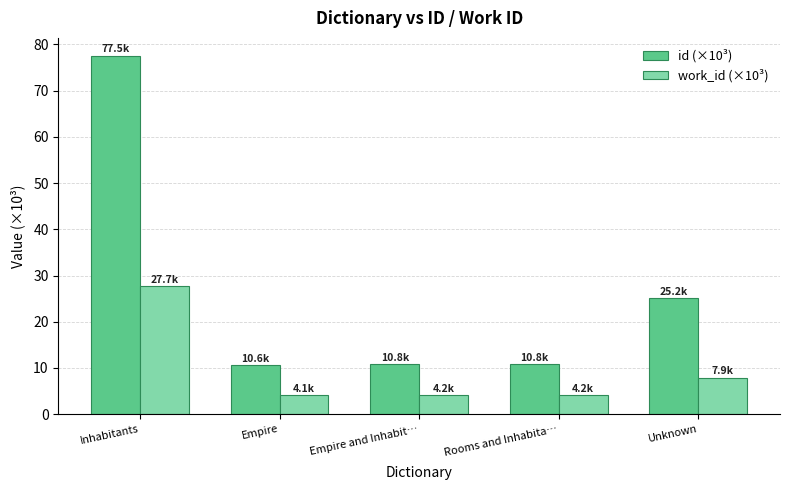

What is the sum of all work_id (×10³) values?

48.1